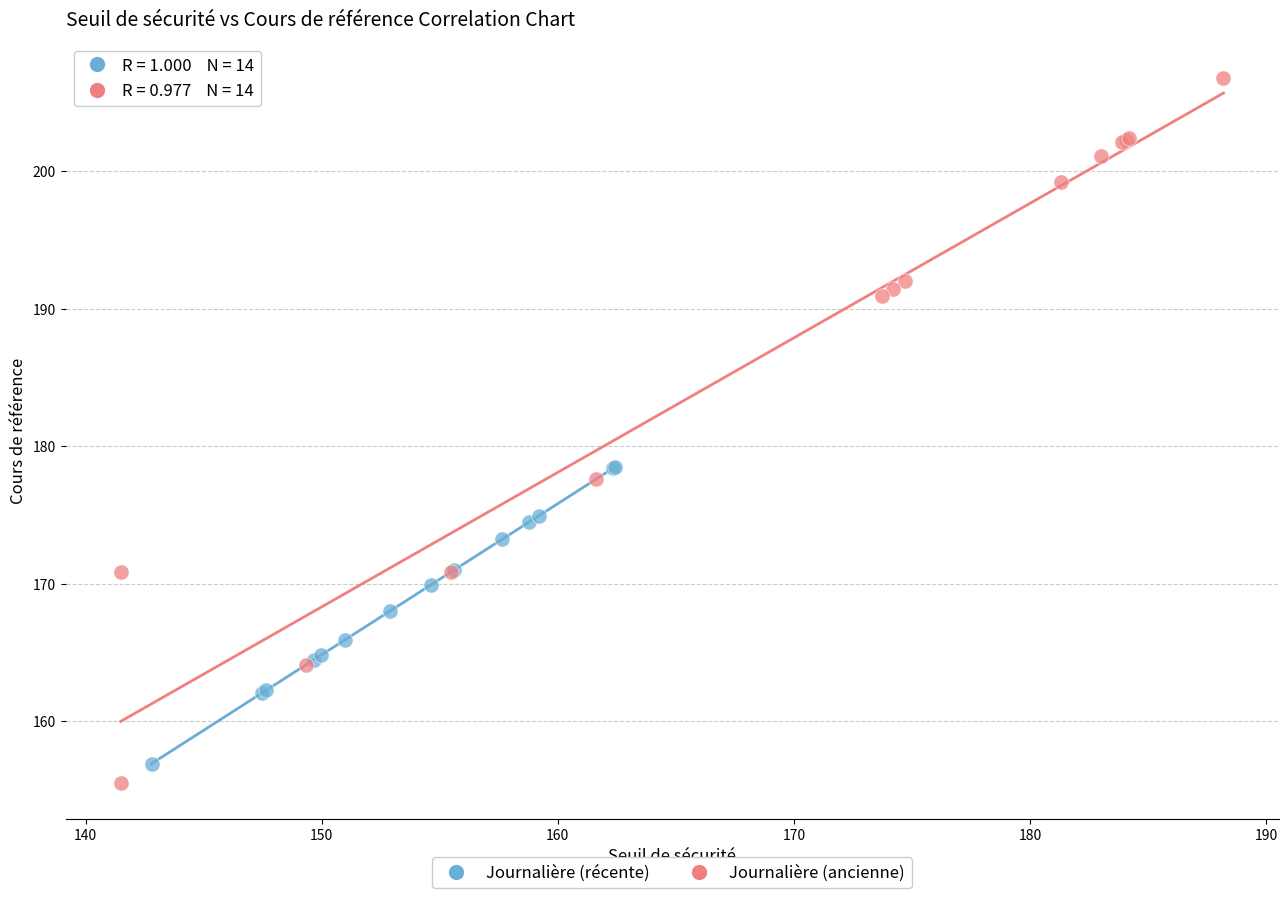

Which series has the widest spread of Y values?

Journalière (ancienne)